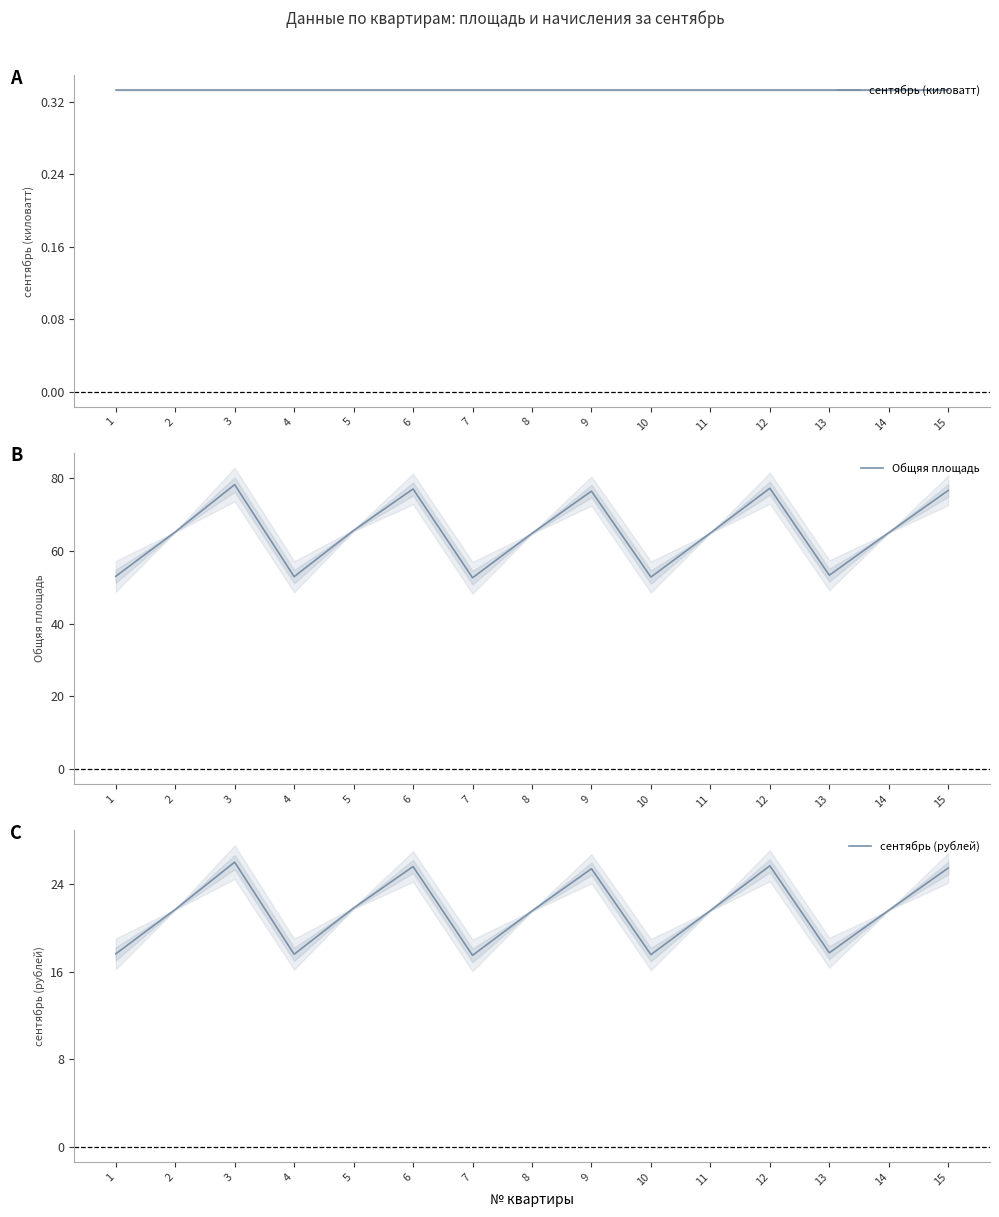

Between 2 and 13, which is larger?

2